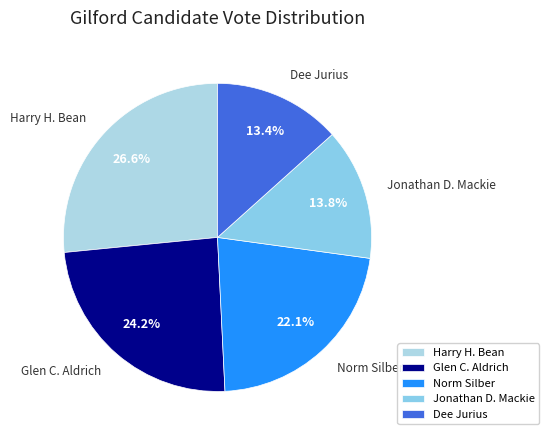

Count the number of slices in the pie.

5